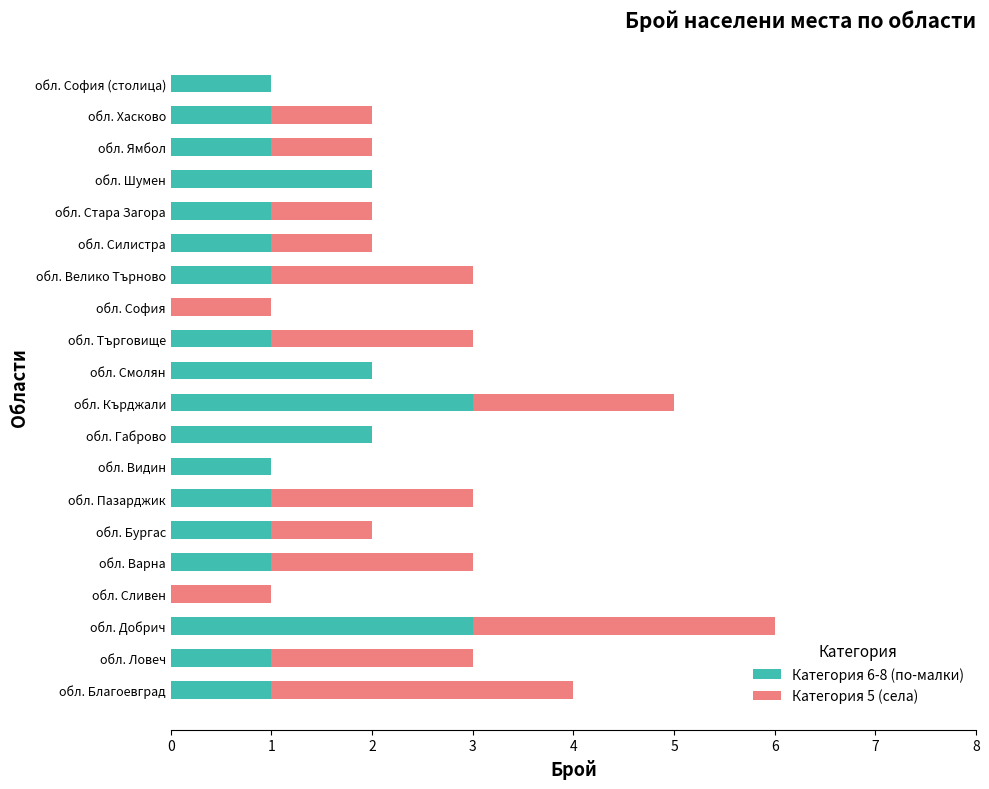

What is the average value of the Категория 6-8 (по-малки) series?

1